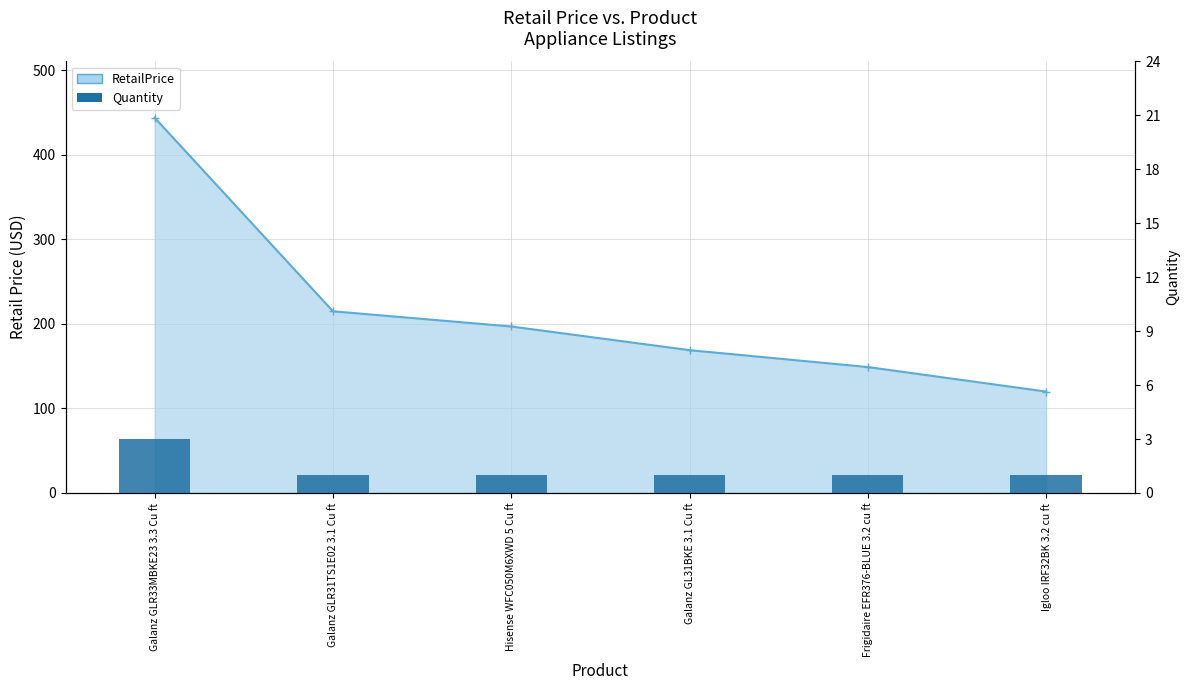

What is the minimum value shown in the chart?

1